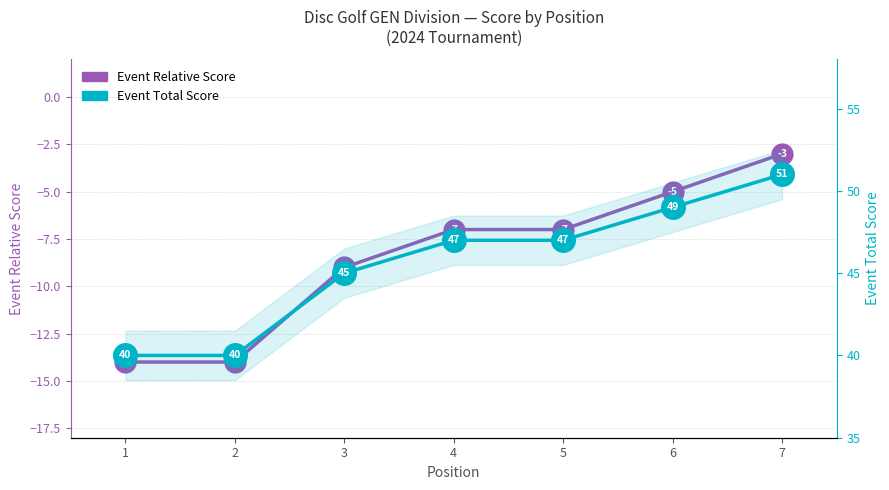

What is the value of the Event Total Score point at the 5th from the left?

47